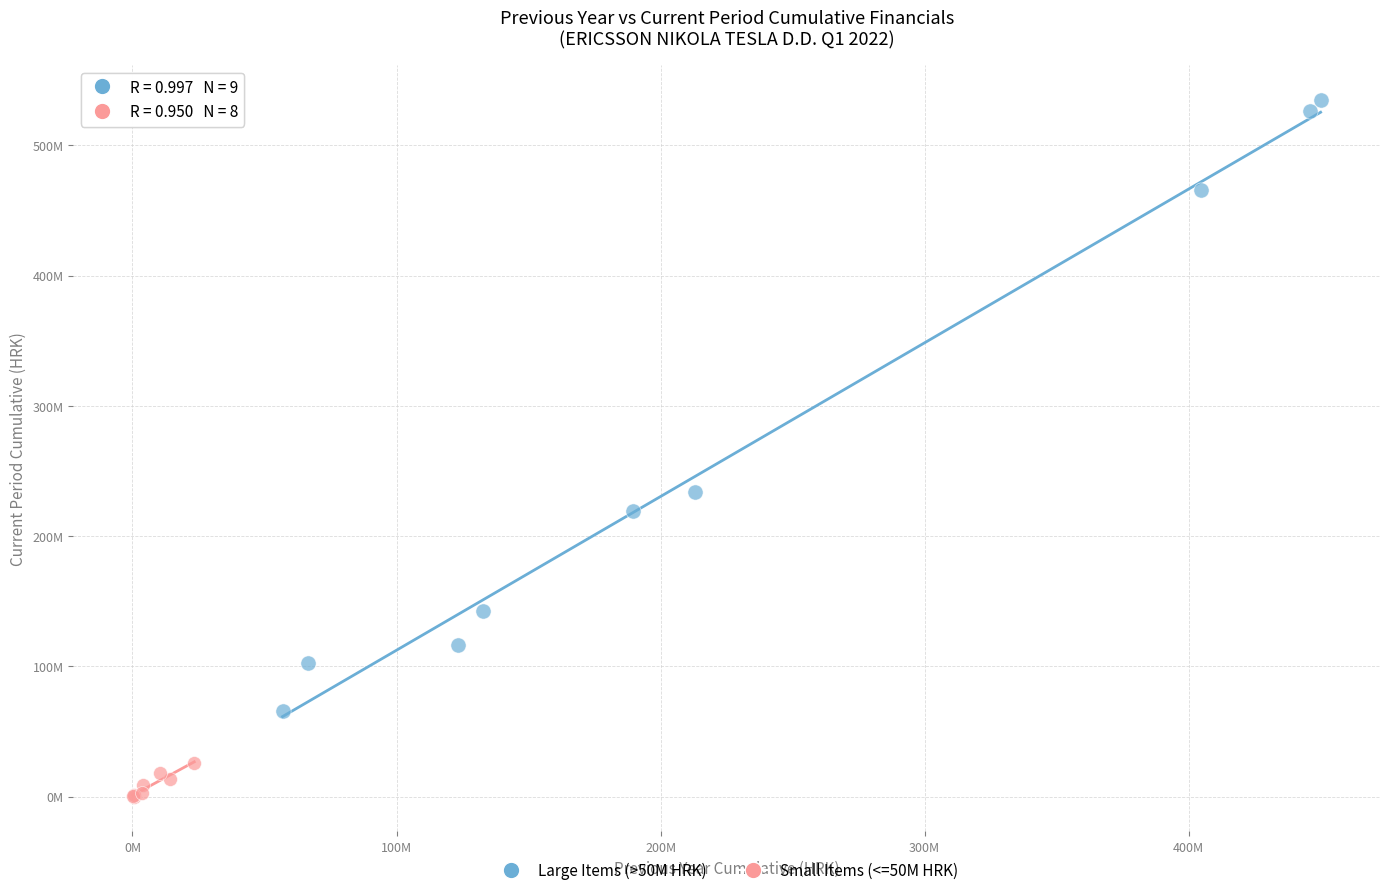

What are all the series names shown in the legend?

Large Items (>50M HRK), Small Items (<=50M HRK)